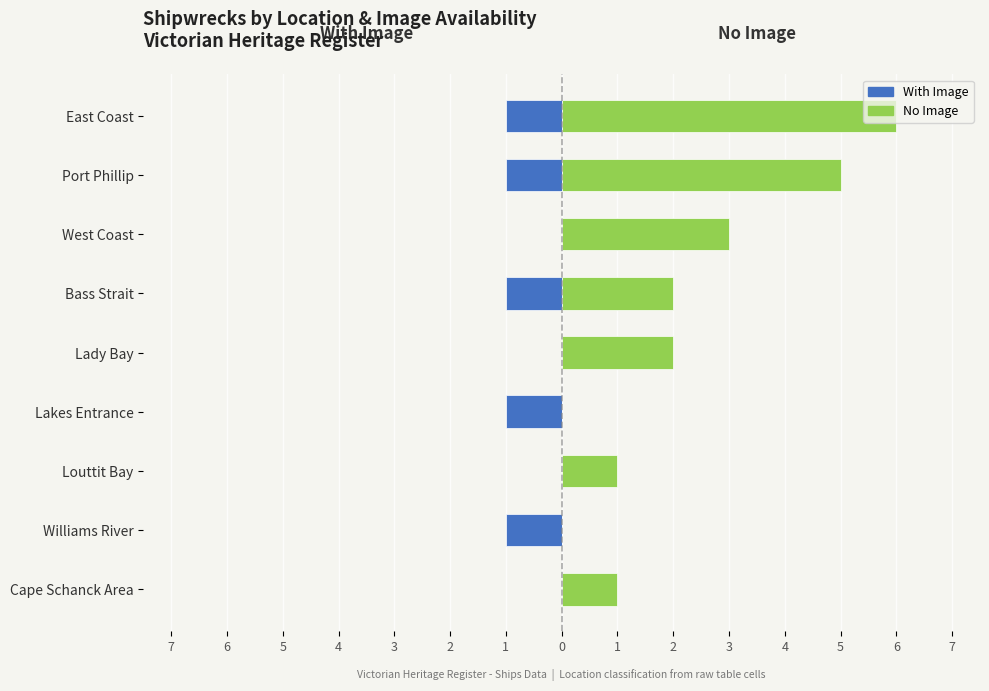

Rank the series by their average value, from highest to lowest.

No Image, With Image